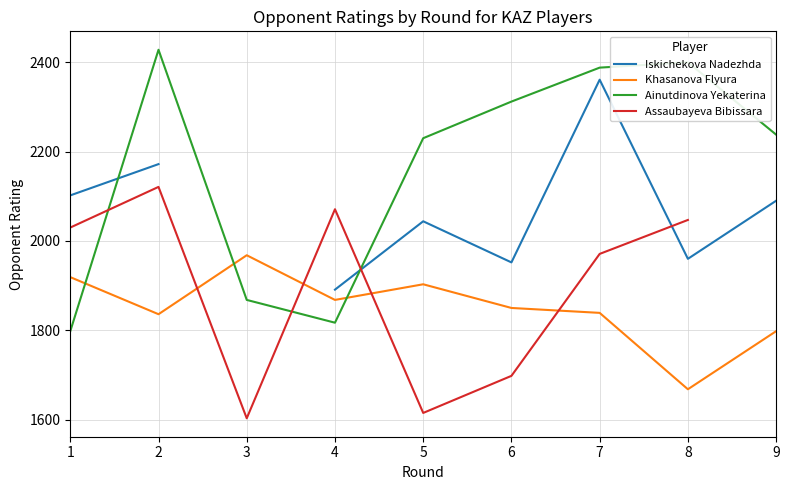

The value of Ainutdinova Yekaterina at 8 is 3409. True or false?

False